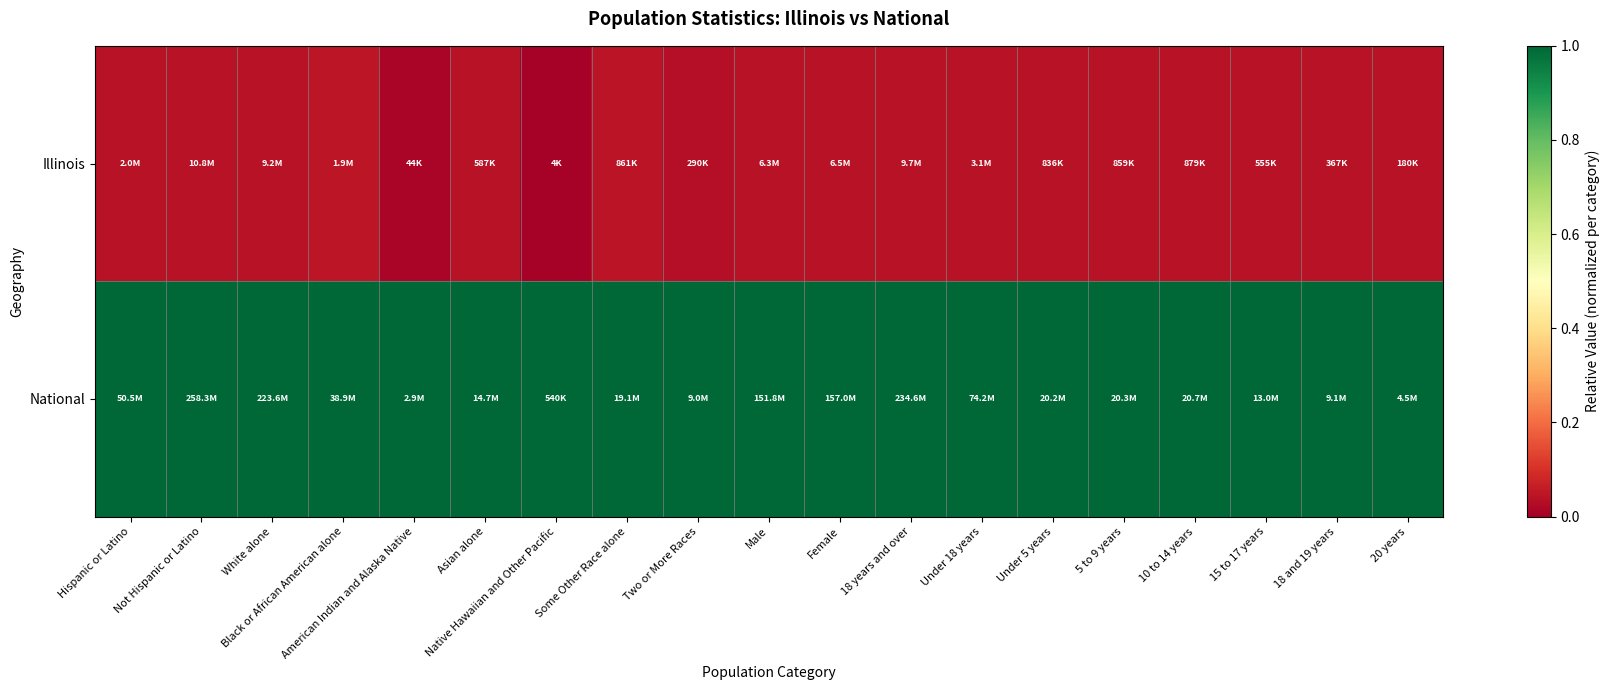

At which category is the sum across all series the highest?

Black or African American alone